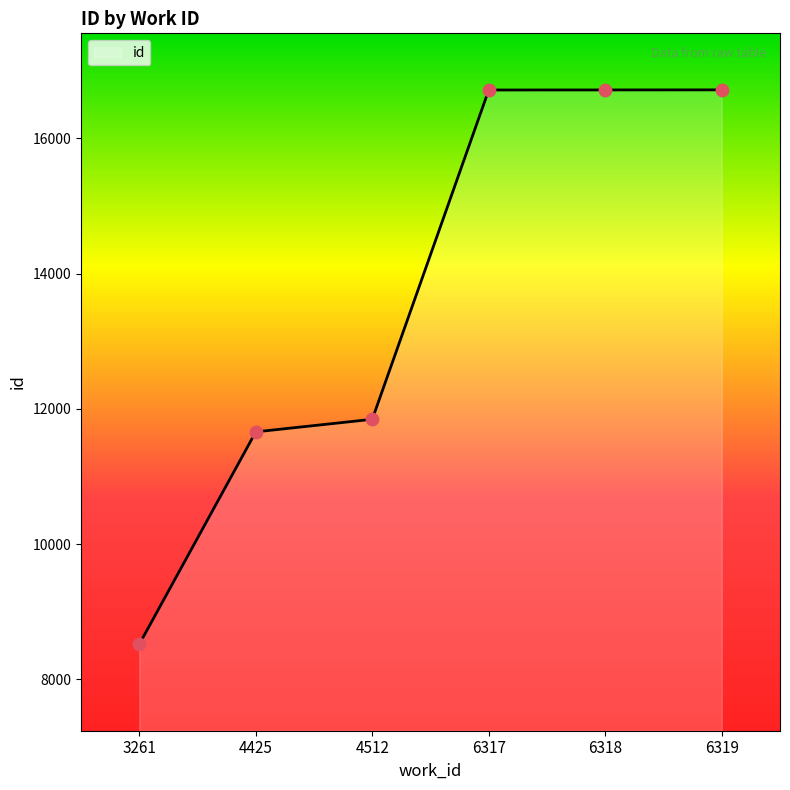

Approximately how many times larger is the value at 4512 compared to 6318?

0.7